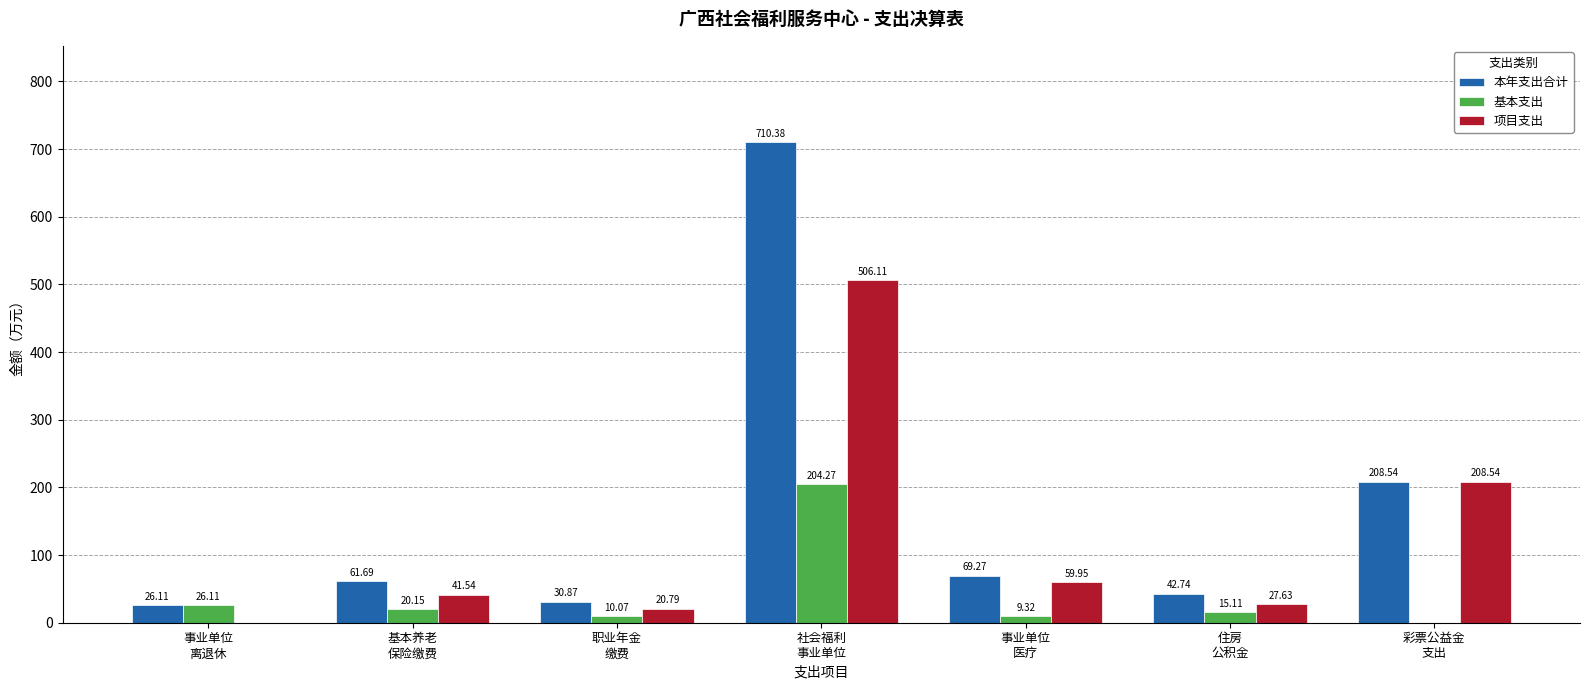

Which series has the largest total across all categories?

本年支出合计